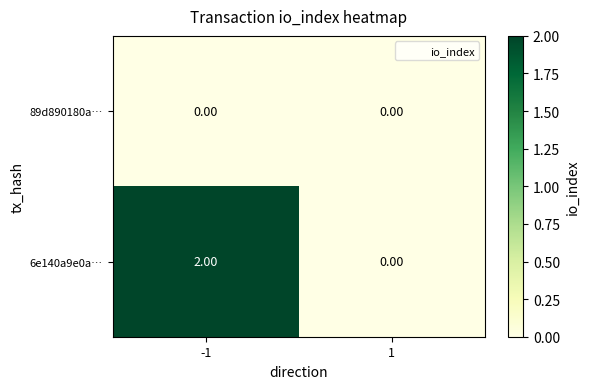

Rank the series by their average value, from highest to lowest.

6e140a9e0a…, 89d890180a…